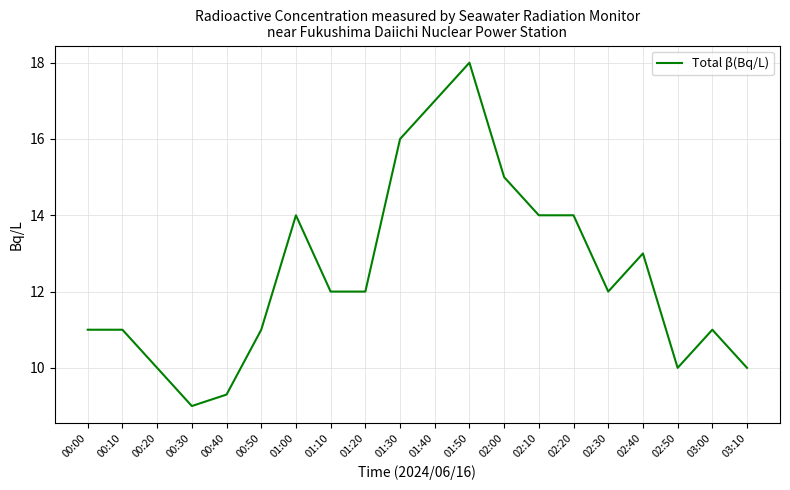

Where does the data first go above 12?

01:00